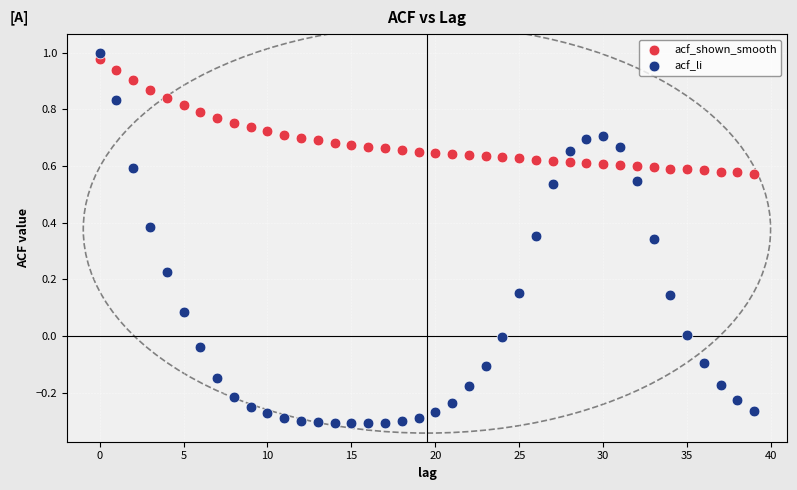

Which series contains the lowest Y value?

acf_li